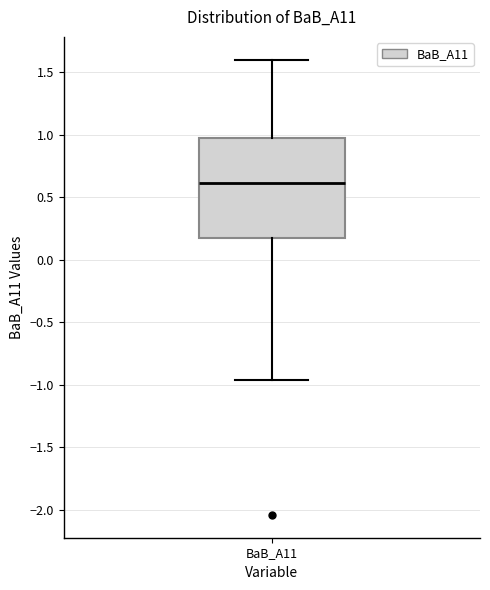

Where is the lower edge of the box for BaB_A11 on the y-axis? The values are not printed on the chart, so give them approximately, as read against the axis.

0.20